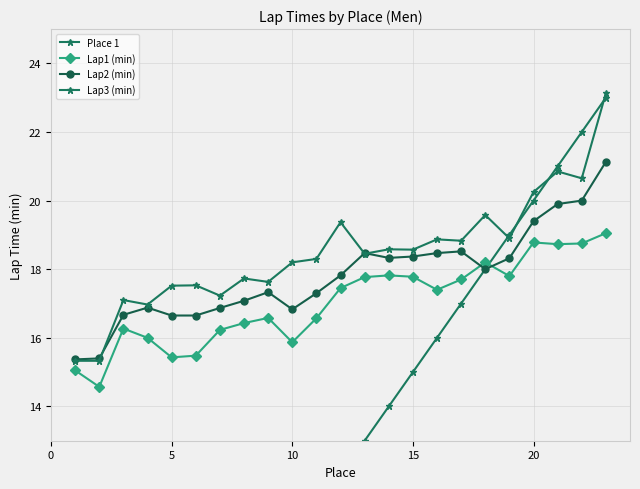

The Lap2 (min) series shows 6.2 at 0. True or false?

False